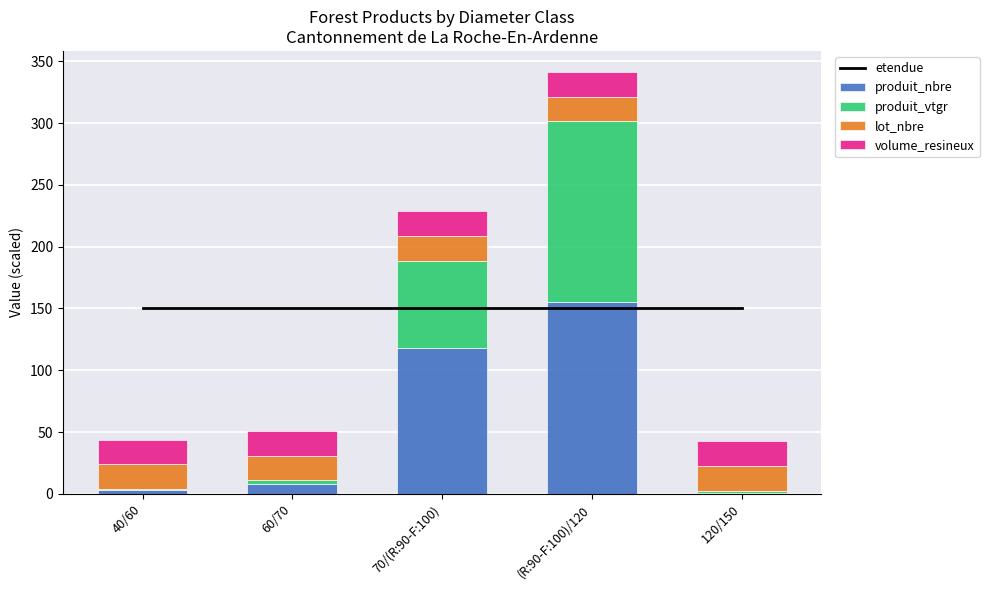

At how many categories does at least one series exceed 131?

5